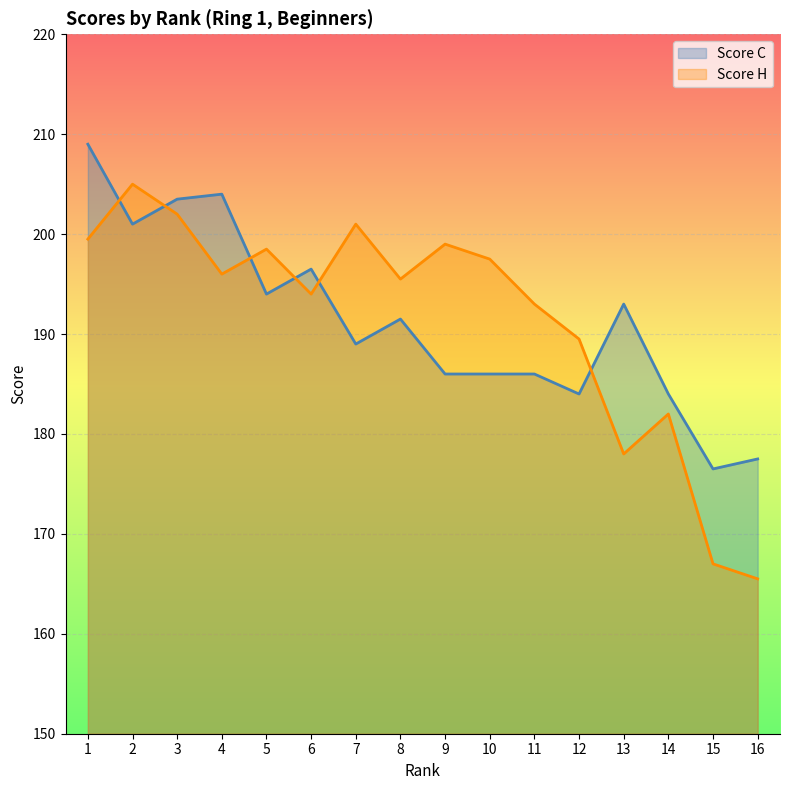

Reading left to right, list all the values displayed in this chart.

Score C: 209.0	201.0	203.5	204.0	194.0	196.5	189.0	191.5	186.0	186.0	186.0	184.0	193.0	184.0	176.5	177.5
Score H: 199.5	205.0	202.0	196.0	198.5	194.0	201.0	195.5	199.0	197.5	193.0	189.5	178.0	182.0	167.0	165.5